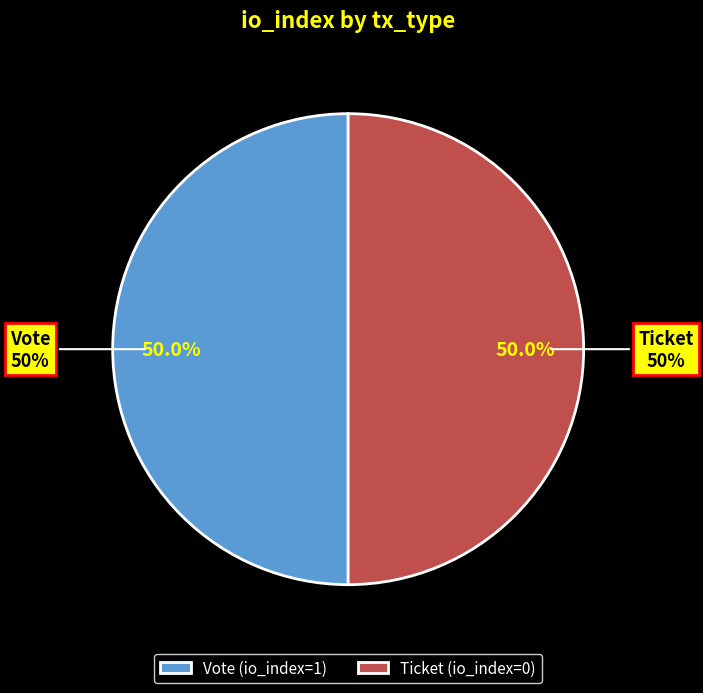

To the nearest percent, what is the average slice percentage?

50%